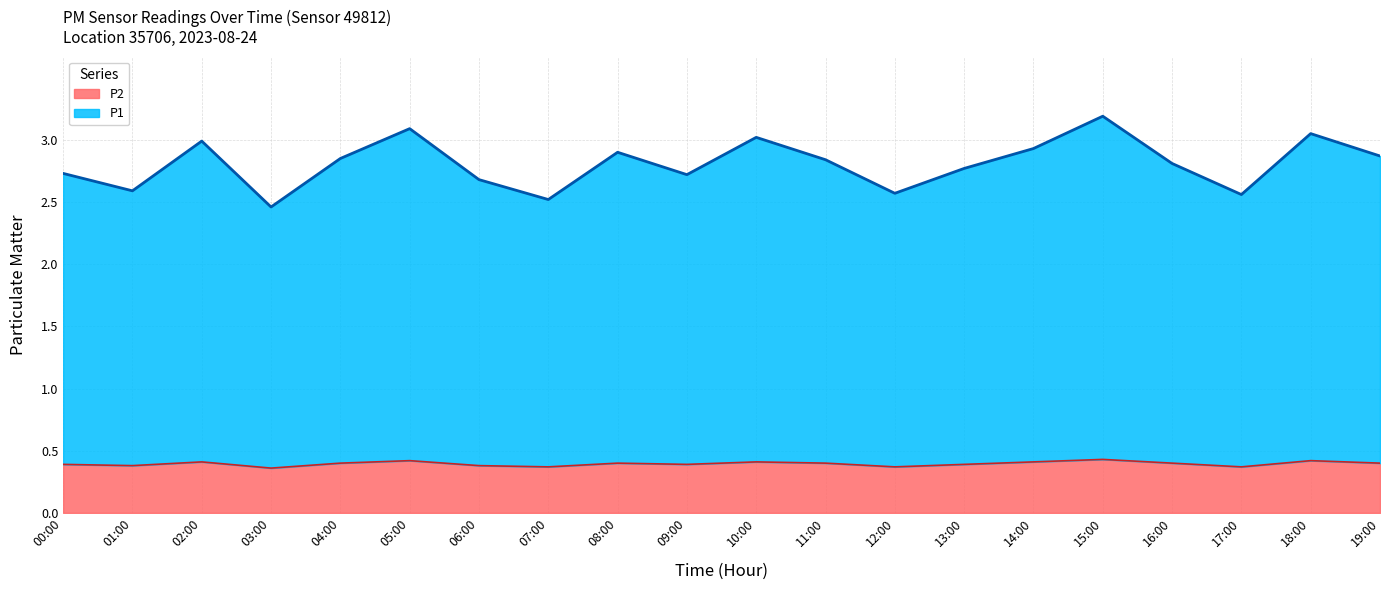

Which category has the lowest value in the P2 series?

03:00